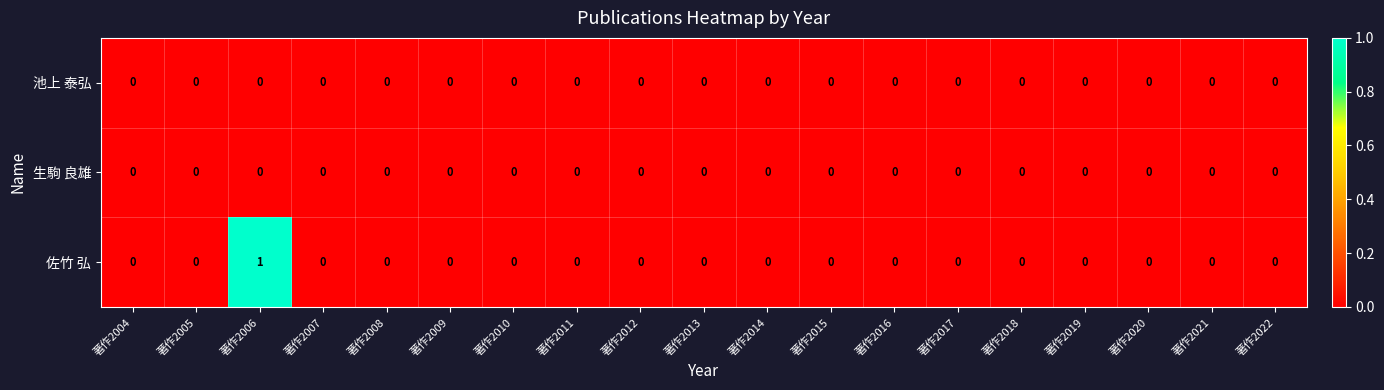

True or false: 池上 泰弘 has a value of 0 at 著作2006.

True